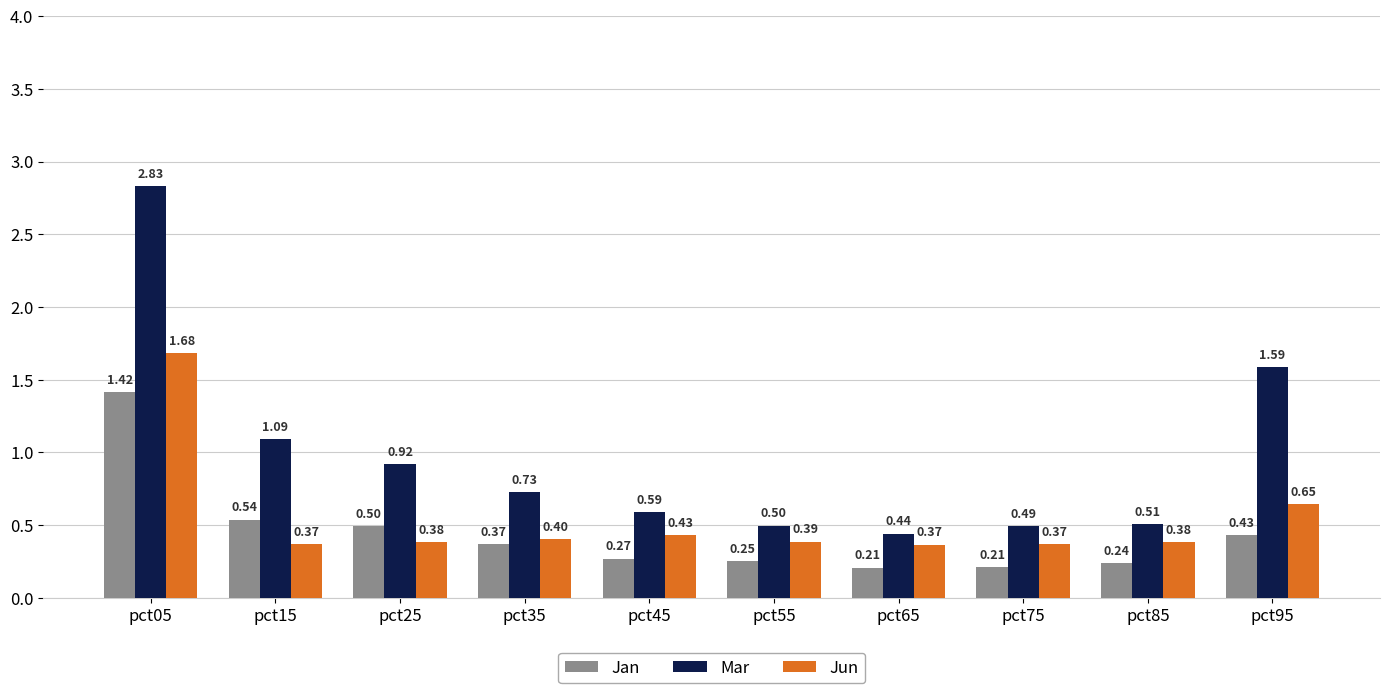

Which series changed the most between pct35 and pct95?

Mar